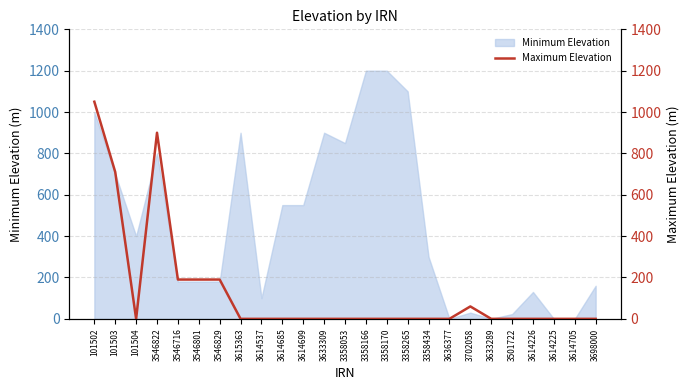

True or false: Minimum Elevation has a value of 394 at 3633309.

False